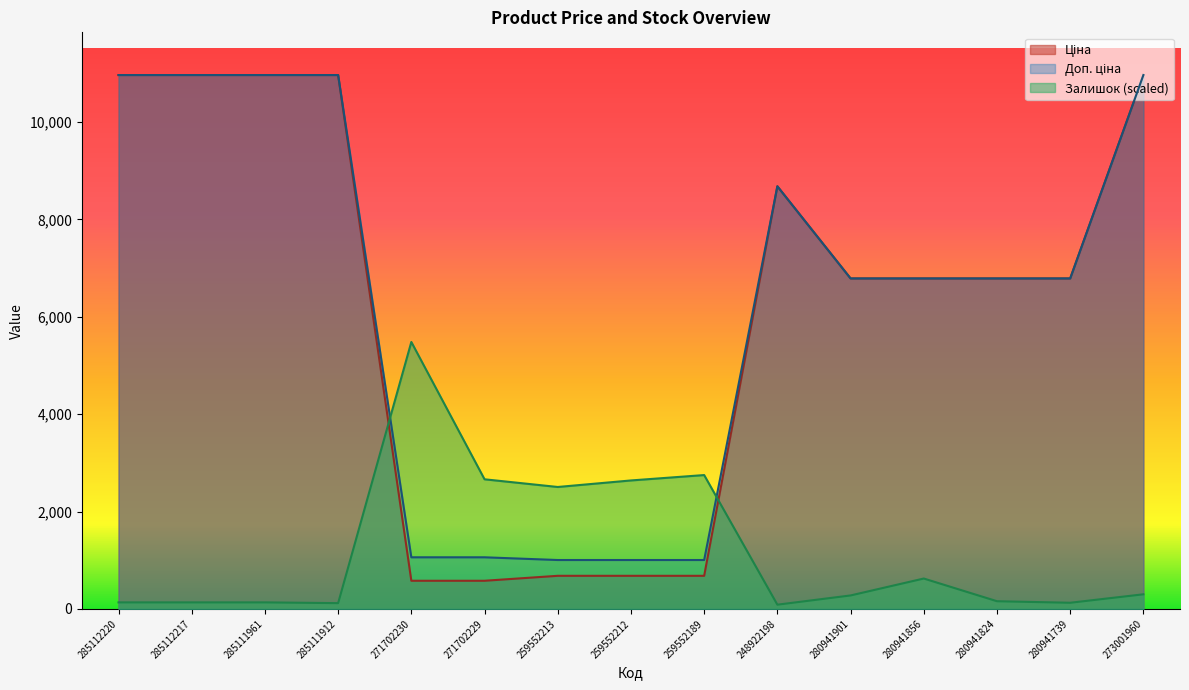

What is the smallest value displayed?

86.9